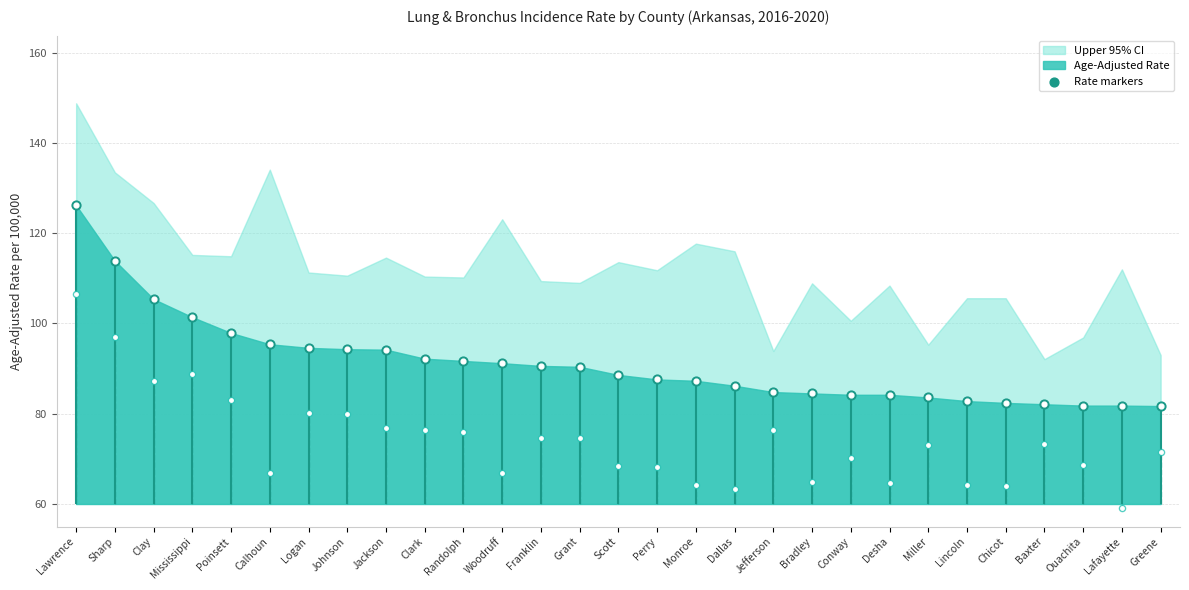

What is the change in value from Baxter to Ouachita?

-0.3